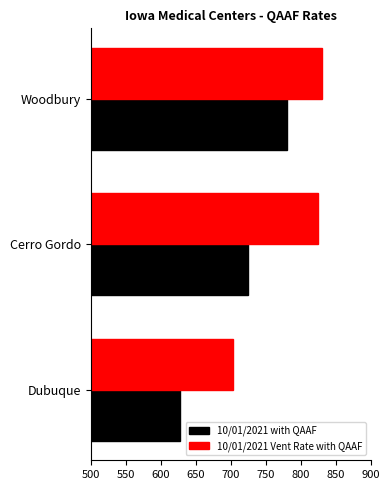

Which category has the lowest value in the 10/01/2021 Vent Rate with QAAF series?

Dubuque